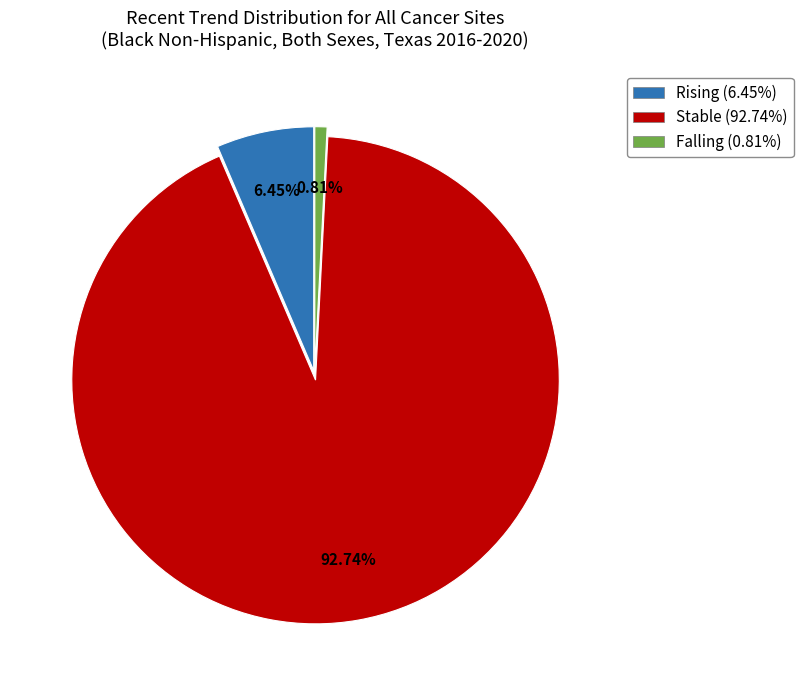

Is there any slice that represents more than half of the pie?

Yes